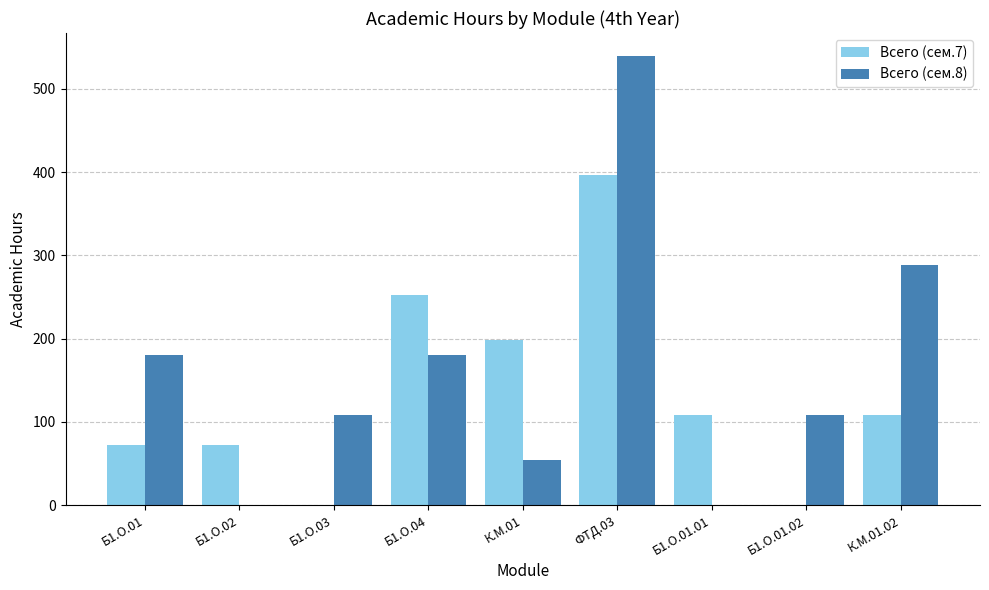

What is the average value of the Всего (сем.8) series?

162